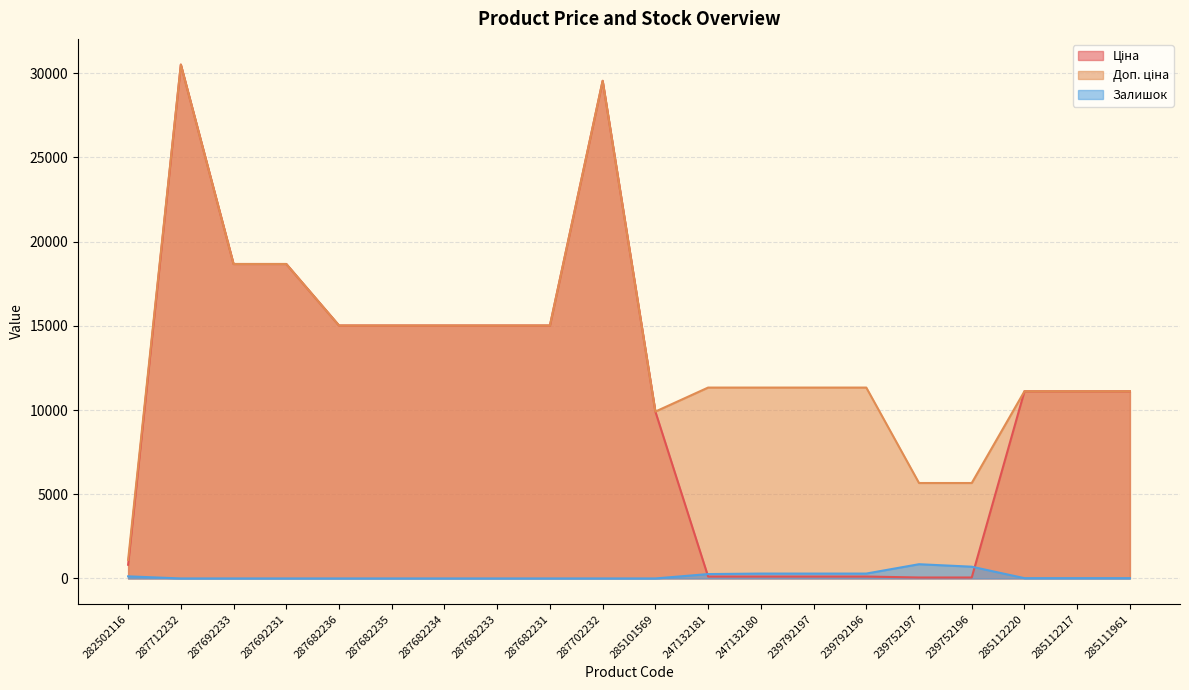

What is the difference between the highest and lowest values at 282502116?

976.8